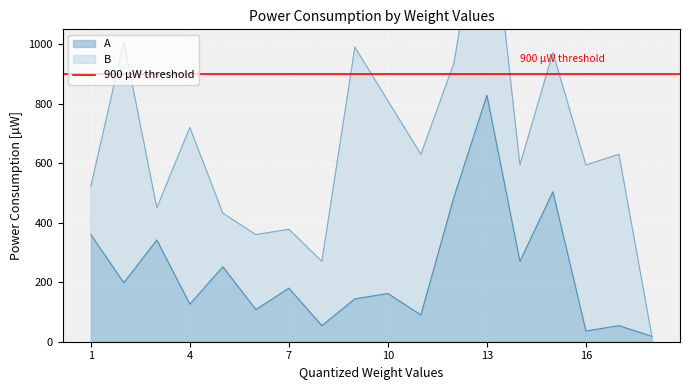

Reading right to left, list all the values displayed in this chart.

18	54	36	504	270	828	486	90	162	144	54	180	108	252	126	342	198	360